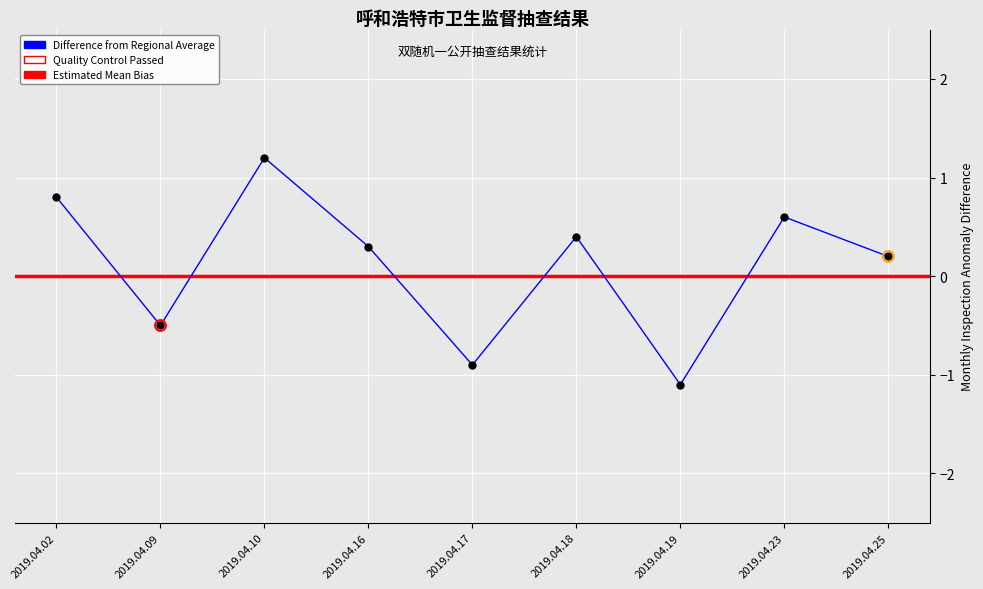

What is the change in value from 2019.04.02 to 2019.04.25?

-0.6